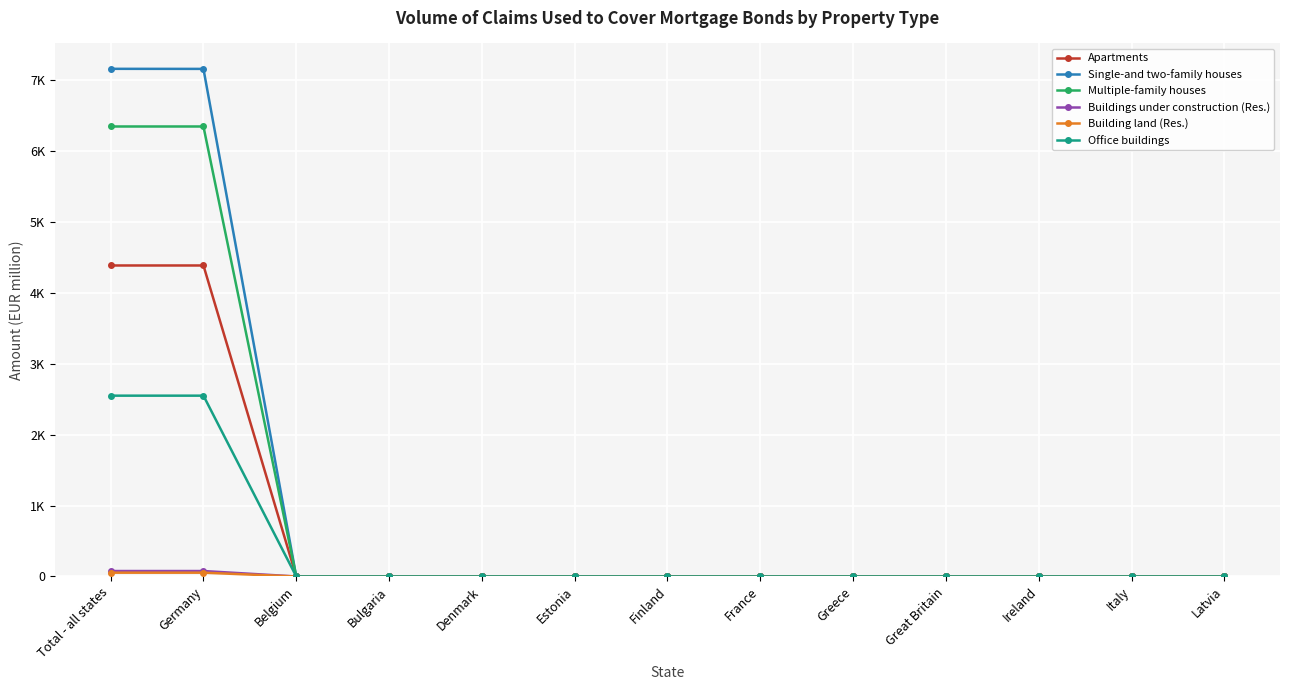

What is the sum of all Multiple-family houses values?

12686.0